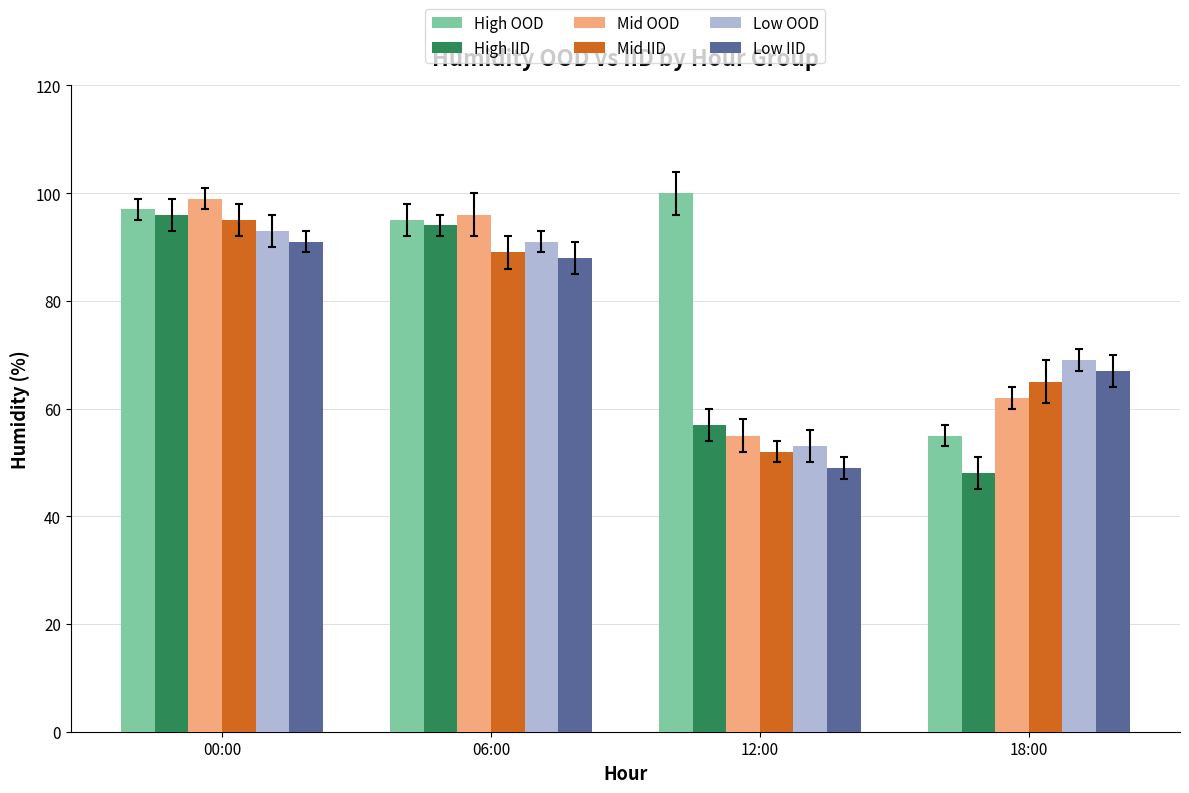

What is the sum of the Low OOD values at 00:00 and 18:00?

162